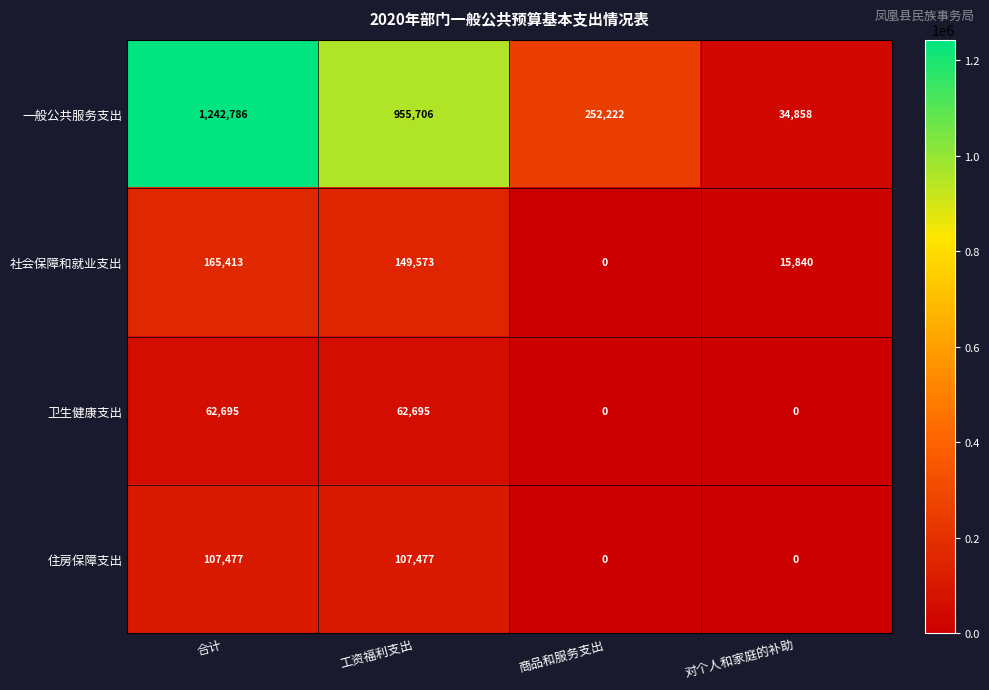

How many data points in 卫生健康支出 are less than 62695?

2